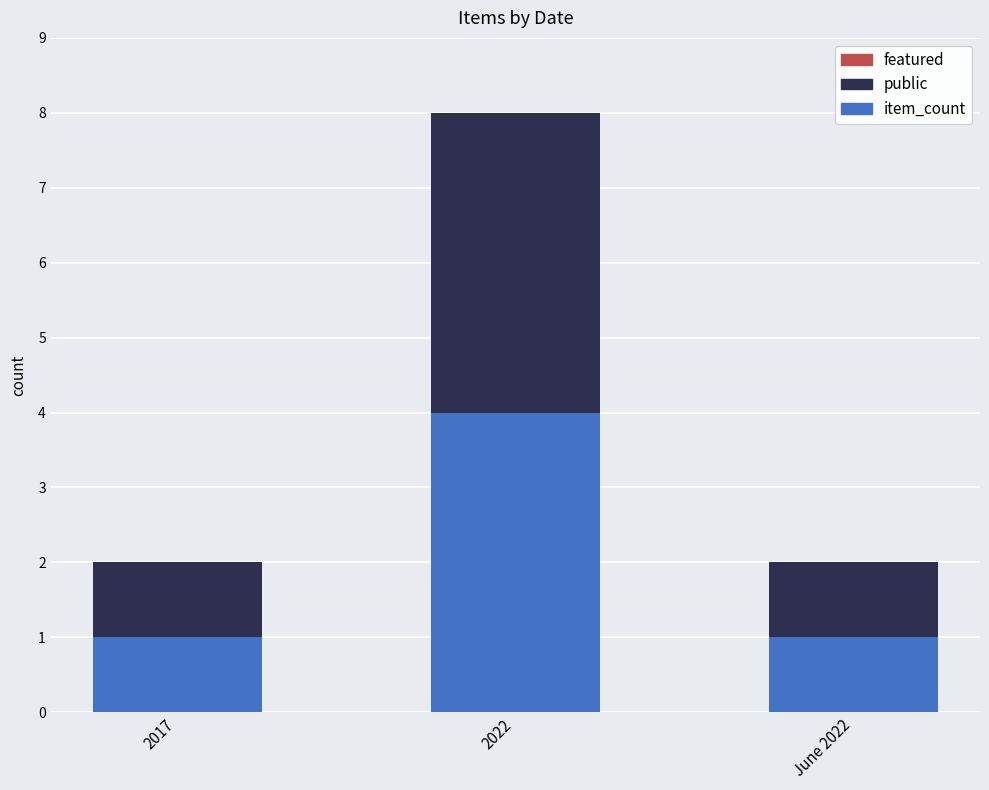

What is the difference between the maximum and second lowest values in the item_count series?

3